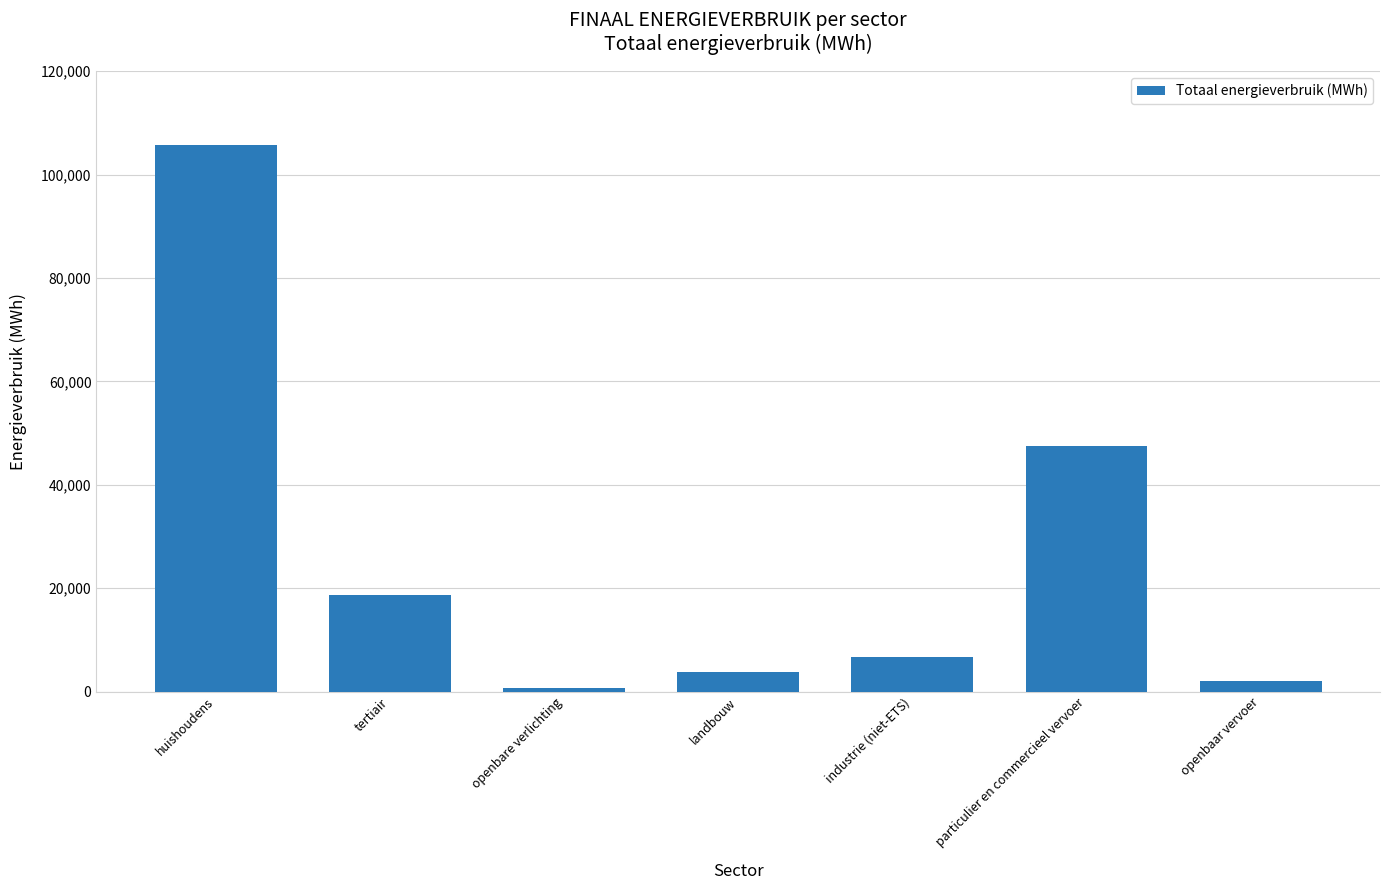

Count the number of values greater than 6672.

4